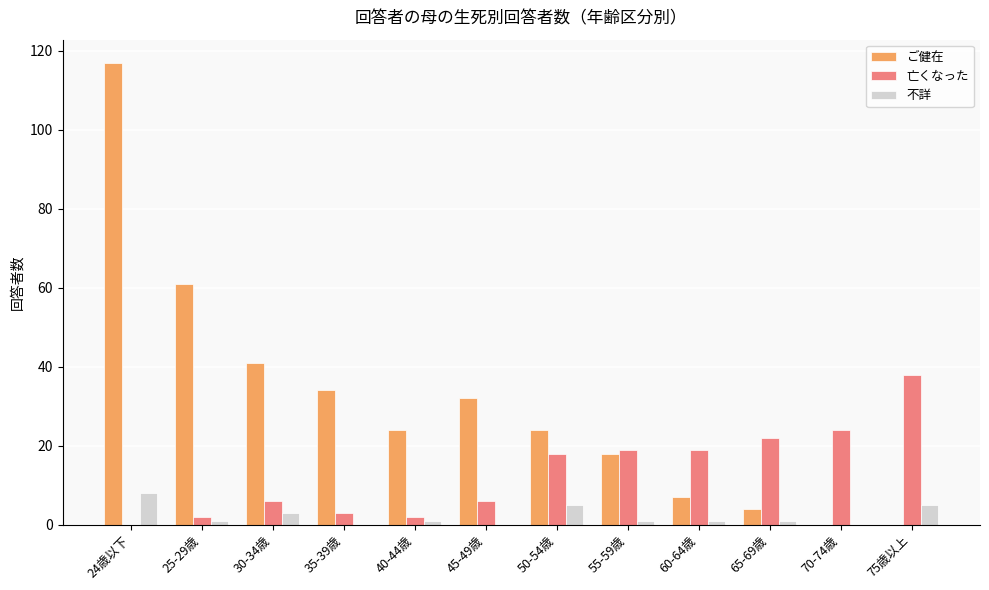

Is the value of ご健在 at 65-69歳 greater than the value of 亡くなった at 60-64歳?

No